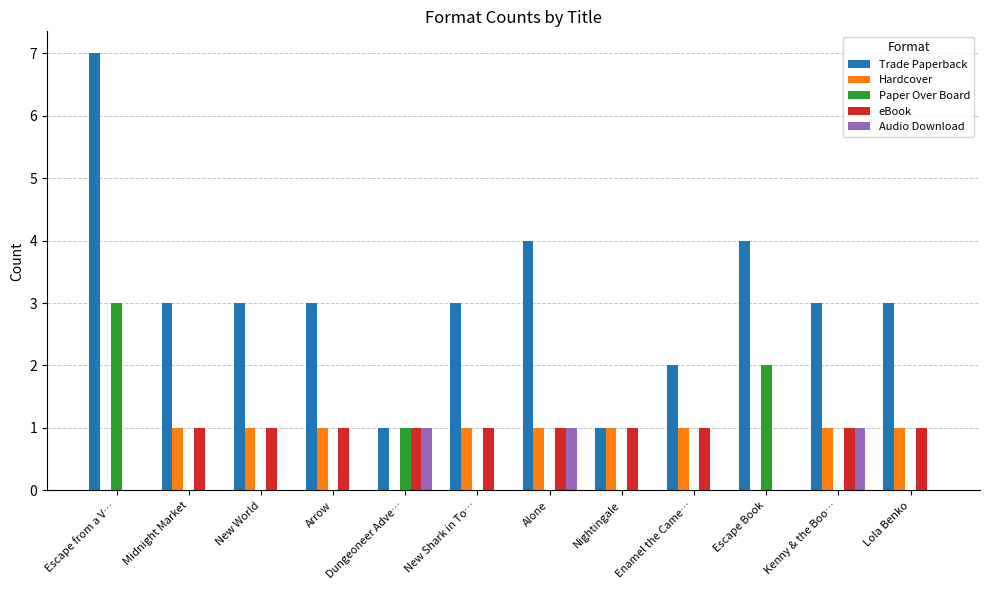

What is the average value of the Trade Paperback series?

3